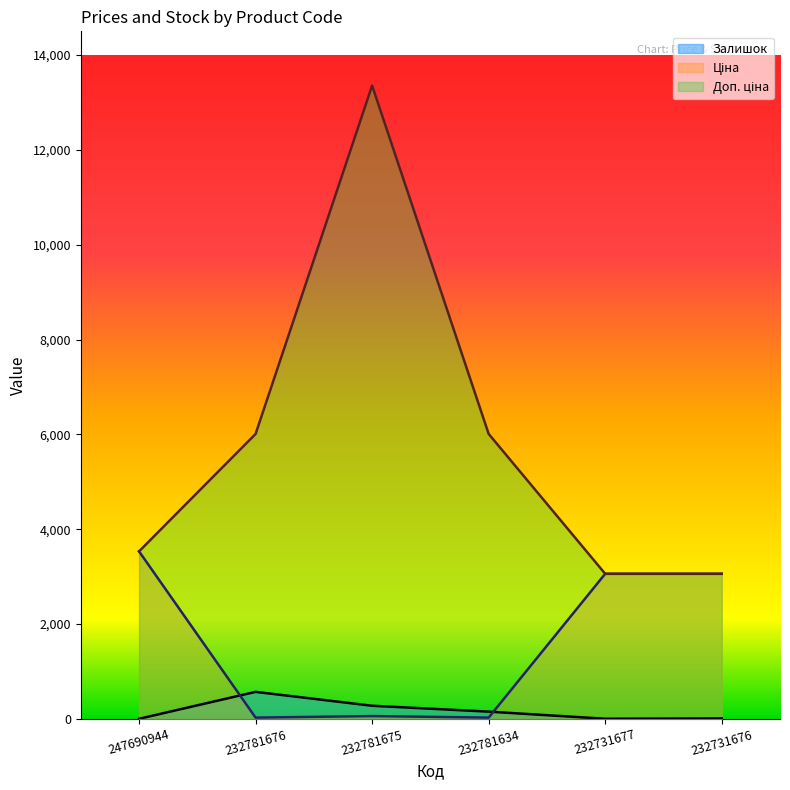

Where does the Ціна series first go above 3059?

247690944